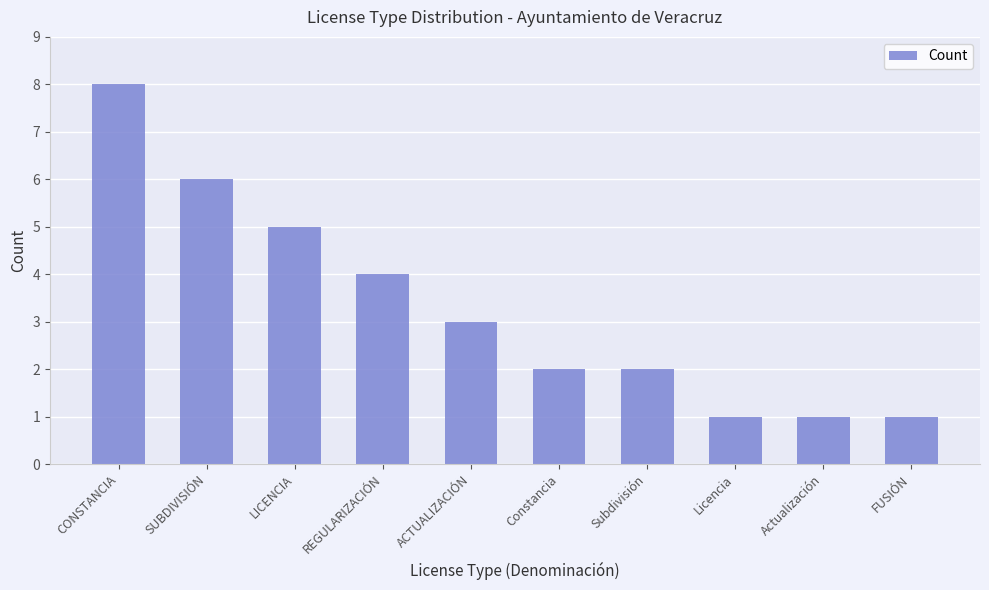

What is the value of the 3rd bar from the left?

5